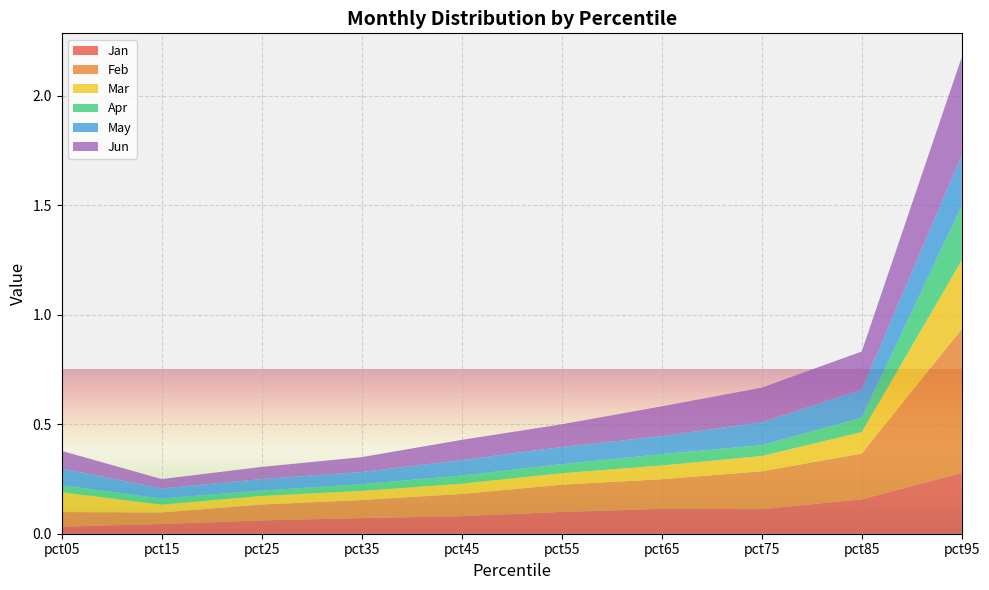

Reading right to left, what are all the values shown in this chart?

Jan: 0.3	0.2	0.1	0.1	0.1	0.1	0.1	0.1	0.0	0.0
Feb: 0.7	0.2	0.2	0.1	0.1	0.1	0.1	0.1	0.1	0.1
Mar: 0.3	0.1	0.1	0.1	0.1	0.0	0.0	0.0	0.0	0.1
Apr: 0.2	0.1	0.0	0.1	0.0	0.0	0.0	0.0	0.0	0.0
May: 0.2	0.1	0.1	0.1	0.1	0.1	0.1	0.1	0.0	0.1
Jun: 0.4	0.2	0.2	0.1	0.1	0.1	0.1	0.1	0.0	0.1